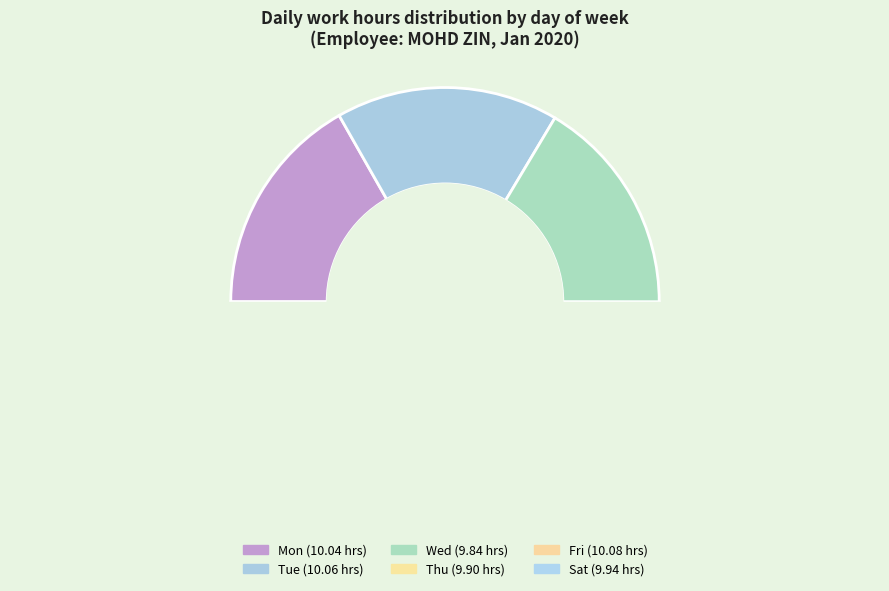

Approximately how many times larger is the value at Tue compared to Sat?

1.0